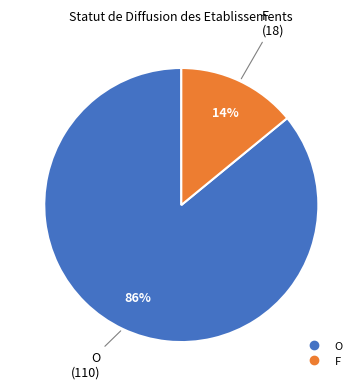

Does any single category account for the majority?

Yes